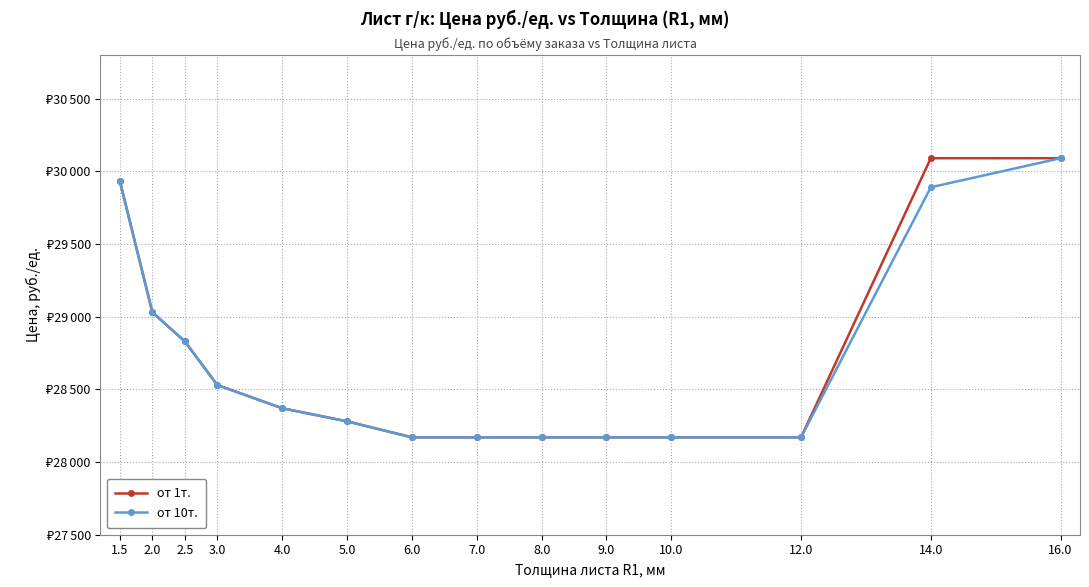

What is the difference between the maximum and minimum values in the от 1т. series?

1920